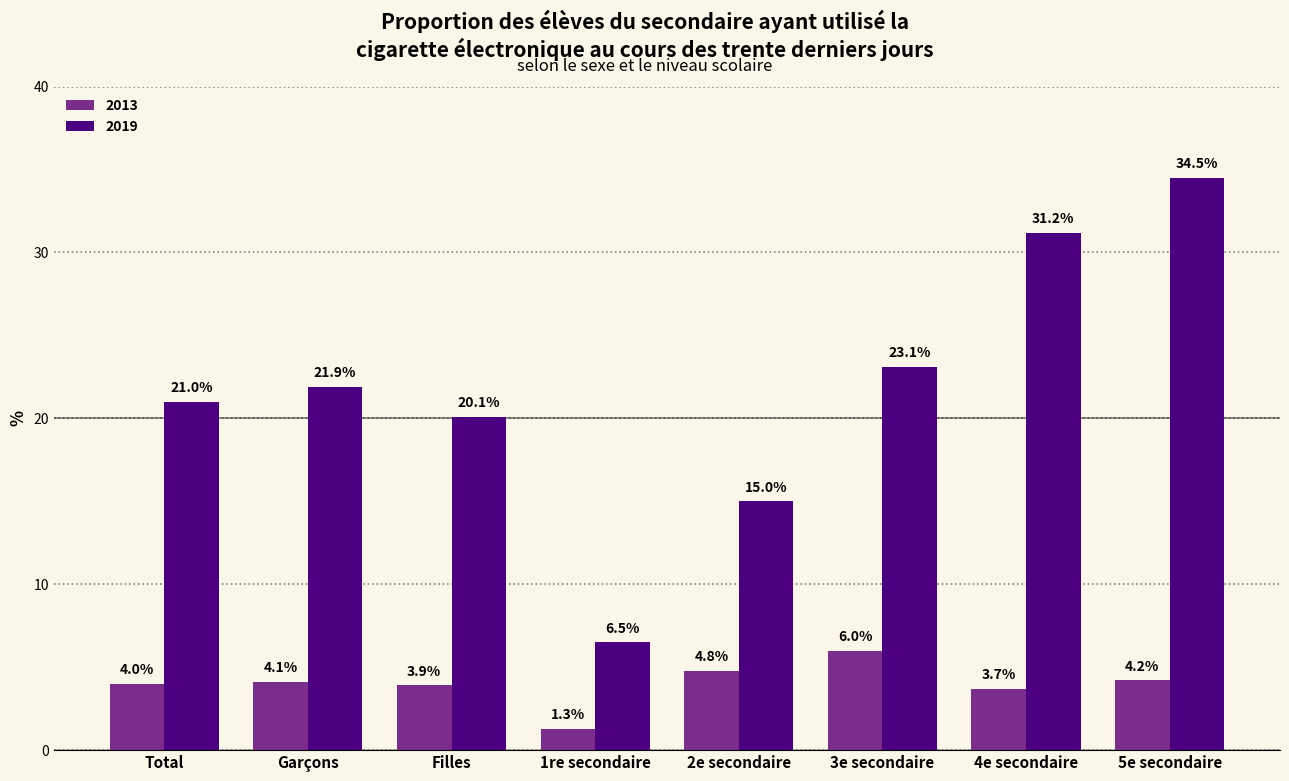

Between Filles and 3e secondaire, which series saw the biggest shift?

2019